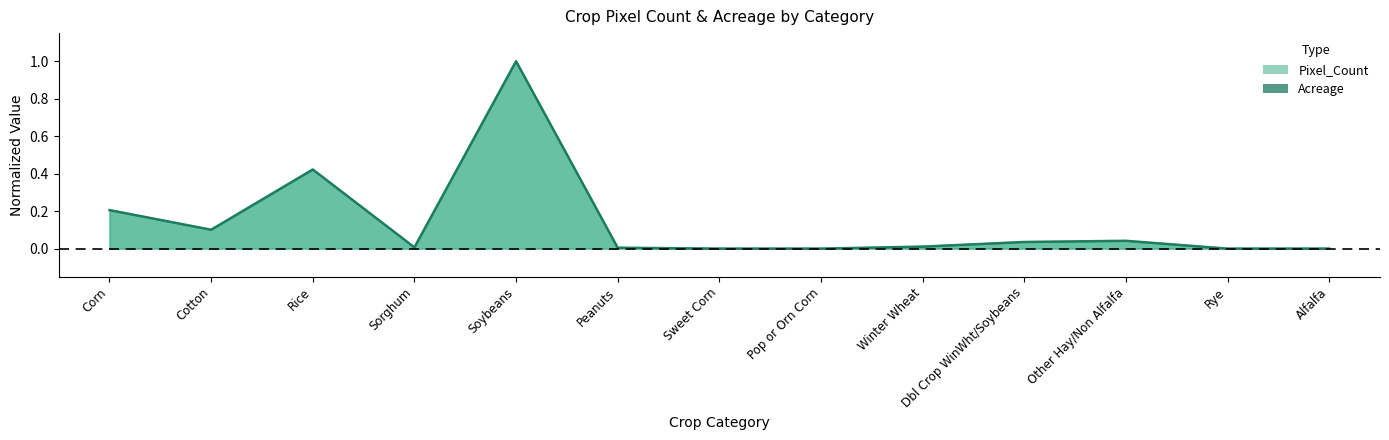

Rank the series by their maximum value, from lowest to highest.

Pixel_Count, Acreage